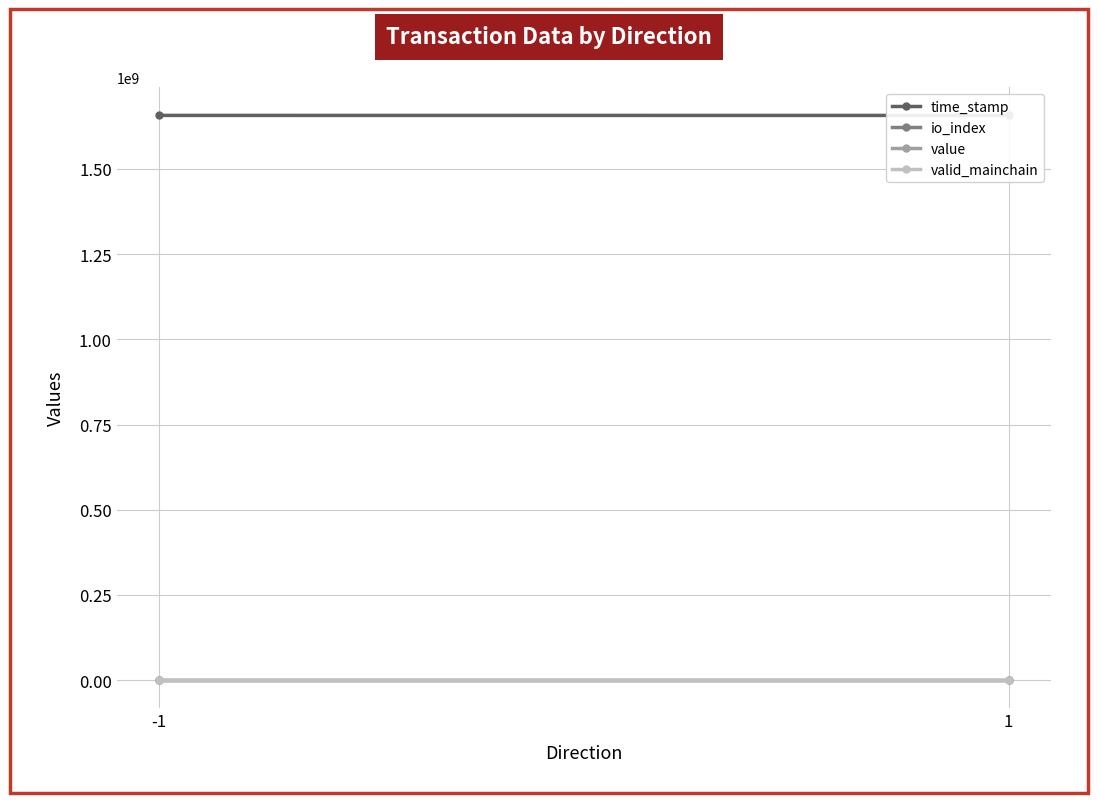

The value of valid_mainchain at 1 is 1.0. True or false?

True